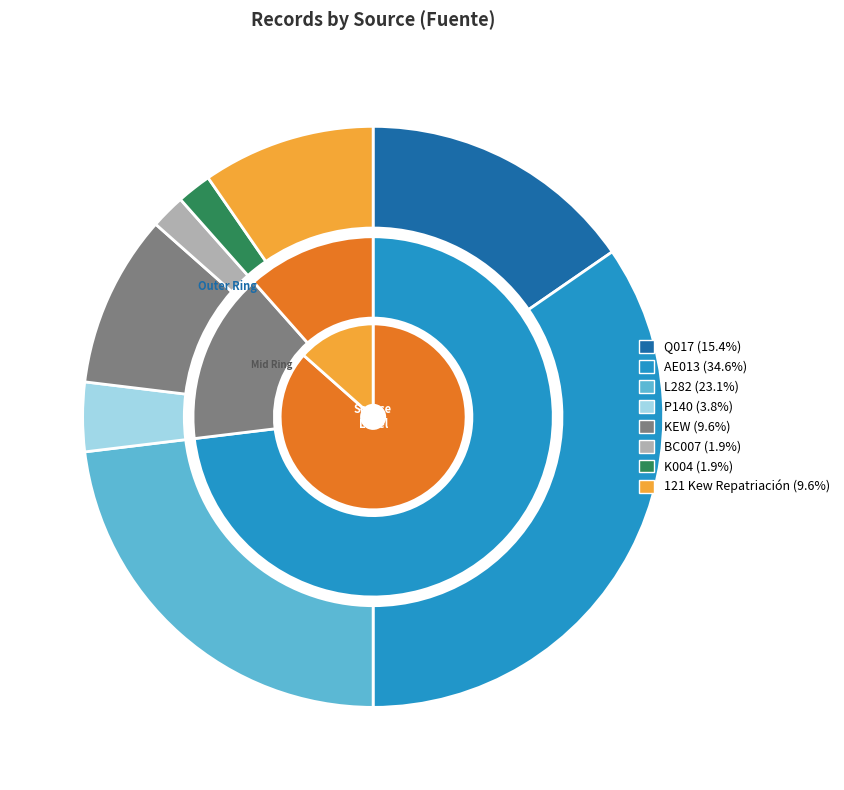

Is it true that BC007 is 8% of the pie?

False